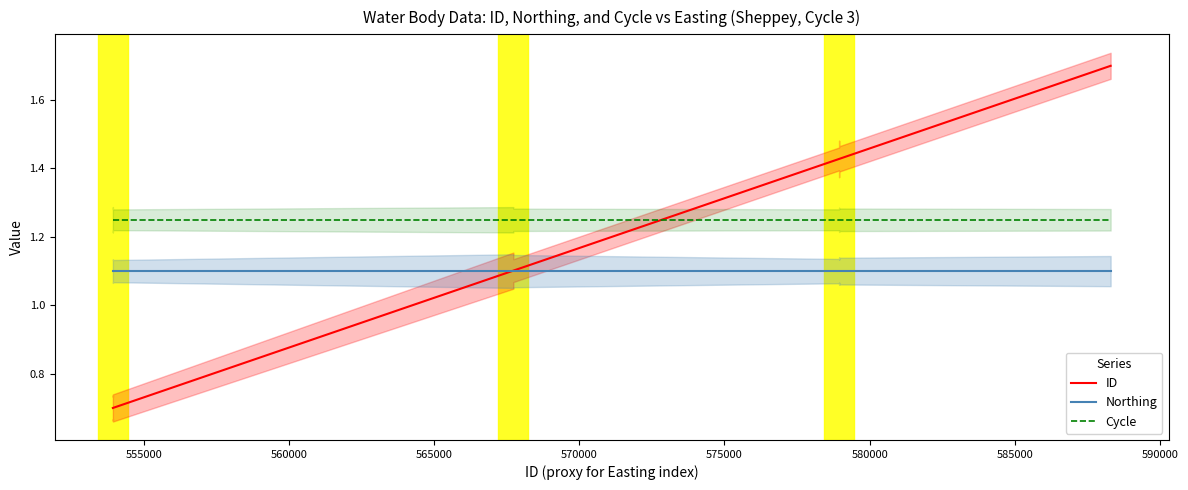

List the series in order of their overall mean, highest first.

Cycle, ID, Northing